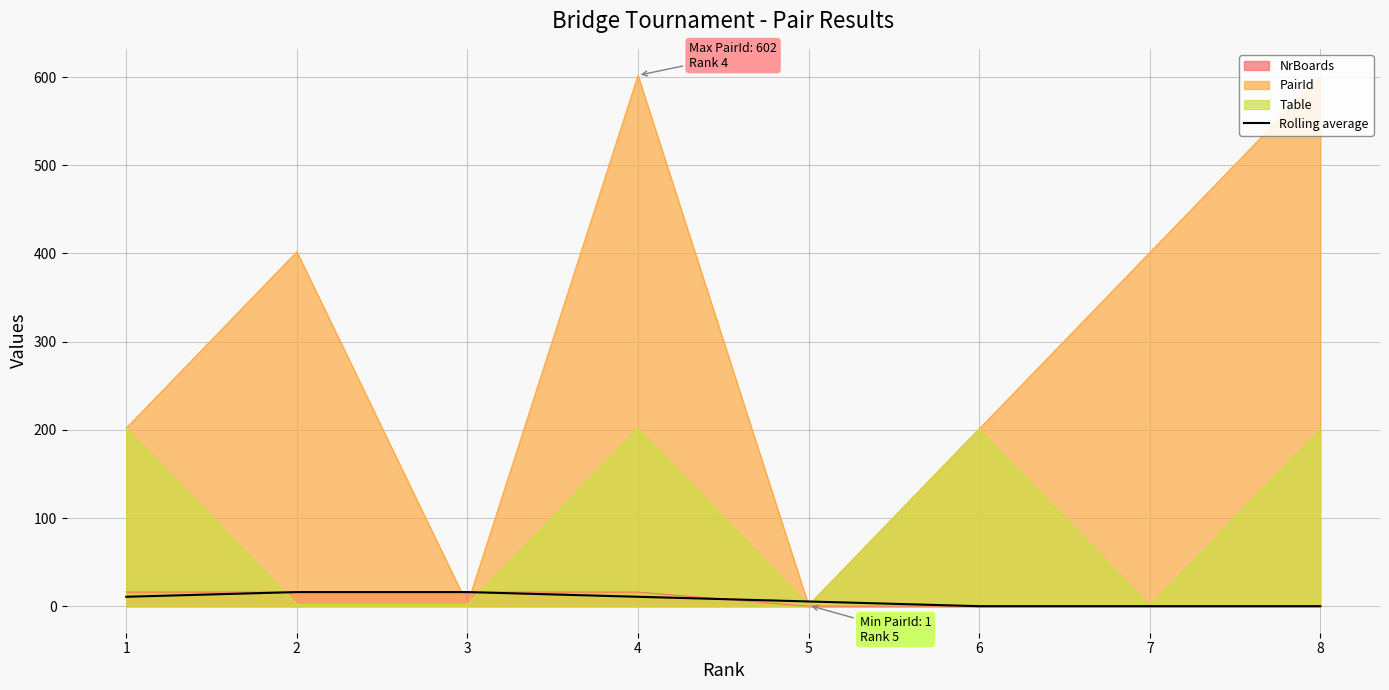

The value at 3 is 16.0. True or false?

True